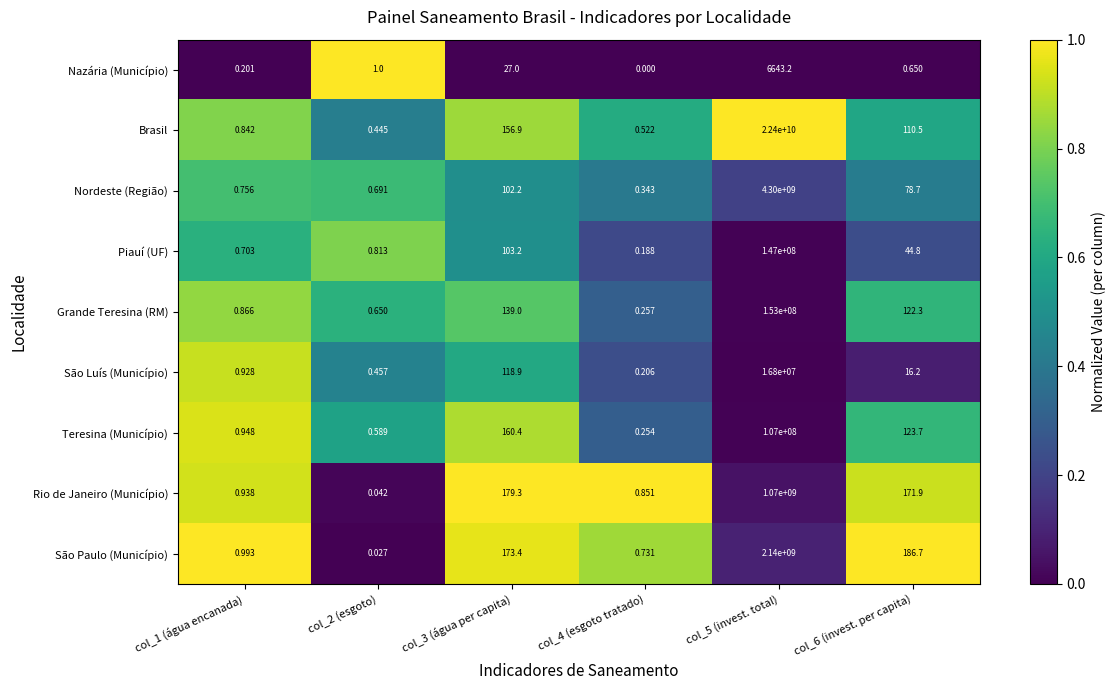

Is the value of Nazária (Município) at col_6 (invest. per capita) greater than the value of Nordeste (Região) at col_5 (invest. total)?

No